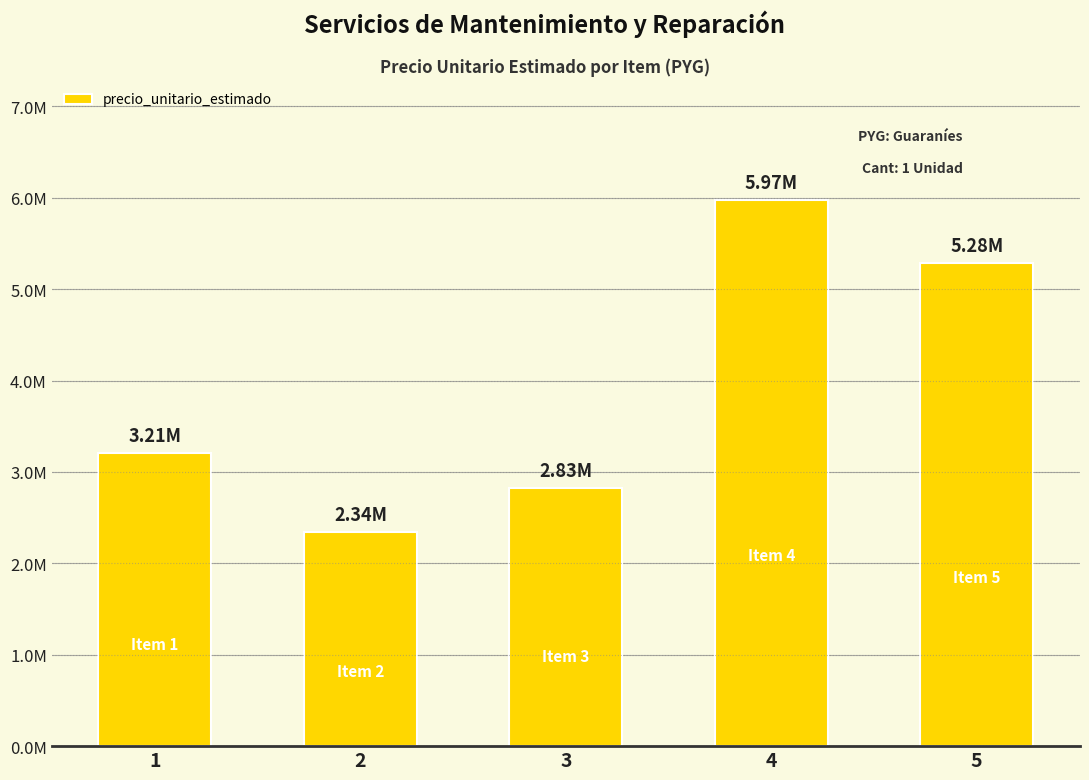

Does the chart contain any negative values?

No